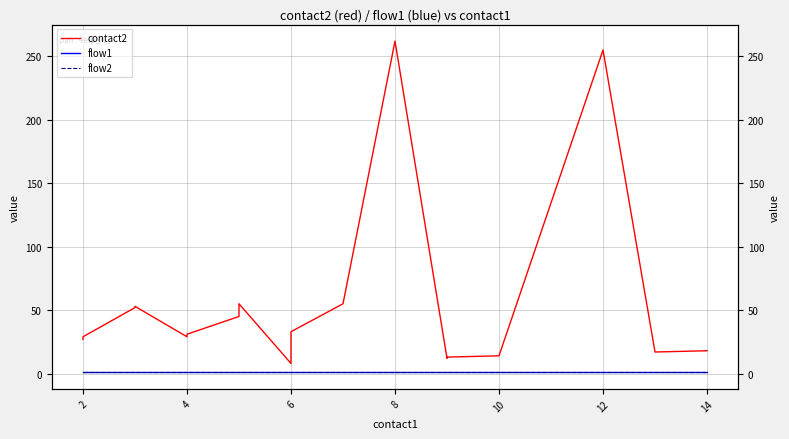

True or false: contact2 and flow1 cross at least once.

False